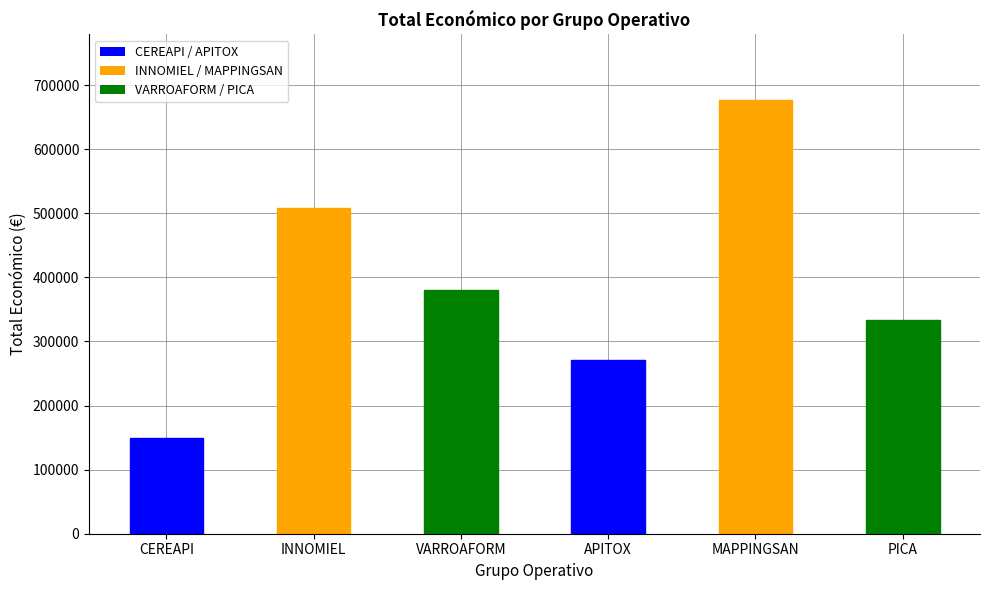

What is the label of the 5th bar from the right?

INNOMIEL